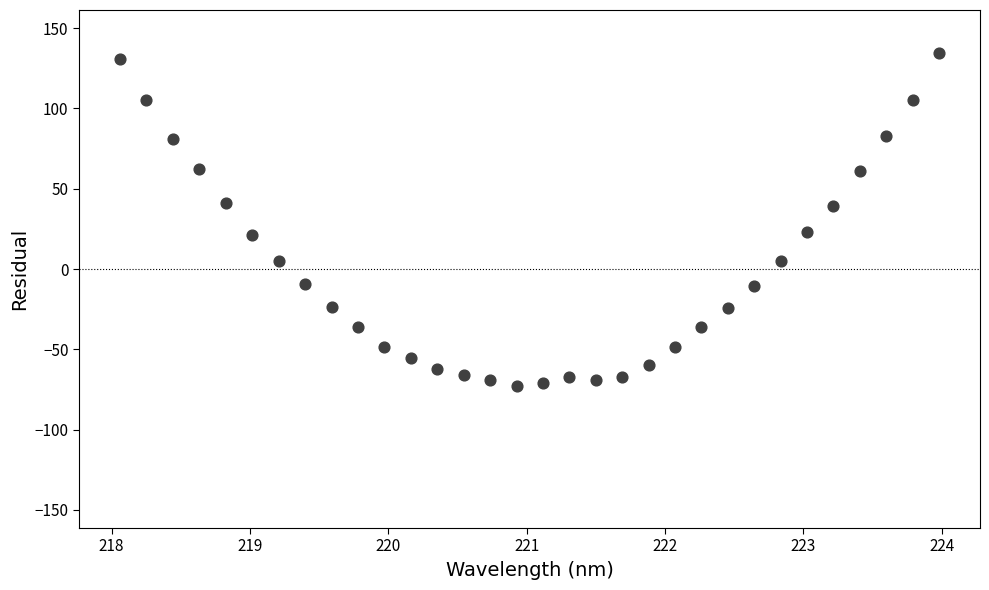

What is the range of Y values (max minus min)?

207.4